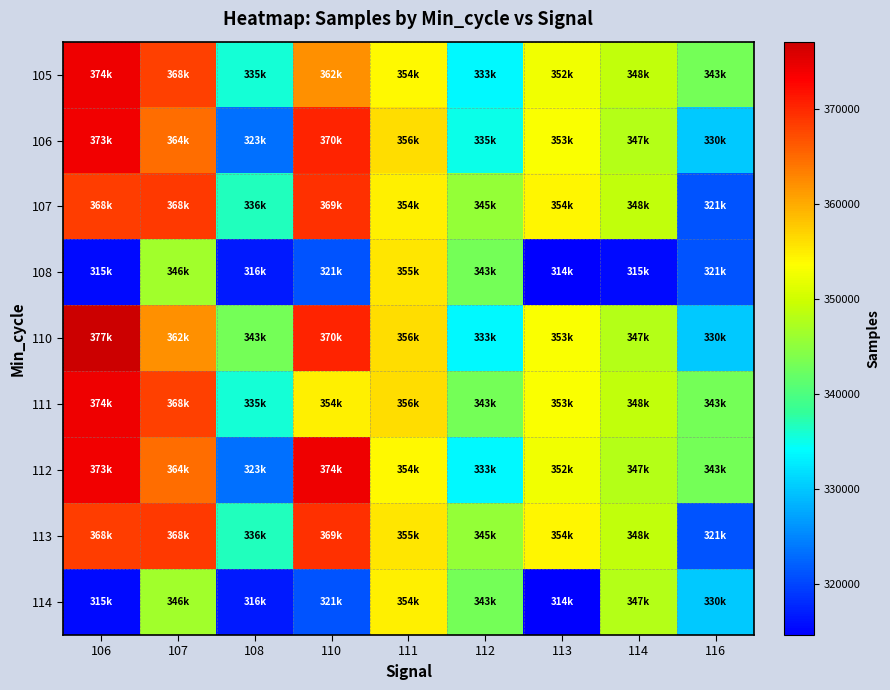

Reading right to left, extract all data points from this chart.

105: 116=343154	114=348839	113=352577	112=333731	111=354087	110=362029	108=335798	107=368221	106=374173
106: 116=330038	114=347951	113=353306	112=335082	111=356185	110=370378	108=323238	107=364767	106=373928
107: 116=321192	114=348952	113=354173	112=345406	111=354707	110=369287	108=336778	107=368650	106=368359
108: 116=321192	114=315528	113=314637	112=343127	111=355394	110=321212	108=316804	107=346528	106=315528
110: 116=330038	114=347951	113=353306	112=333731	111=356185	110=370378	108=343127	107=362029	106=377088
111: 116=343154	114=348839	113=353306	112=343127	111=356185	110=354707	108=335798	107=368221	106=374173
112: 116=343154	114=347951	113=352577	112=333731	111=354087	110=374173	108=323238	107=364767	106=373928
113: 116=321192	114=348952	113=354173	112=345406	111=355394	110=369287	108=336778	107=368650	106=368359
114: 116=330038	114=347951	113=314637	112=343154	111=354707	110=321212	108=316804	107=346528	106=315528